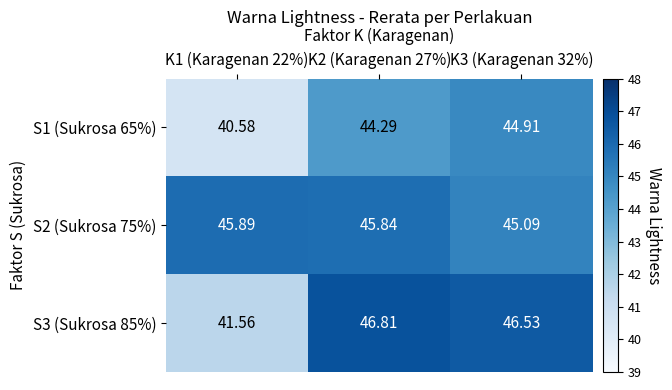

Is the value of S1 (Sukrosa 65%) at K2 (Karagenan 27%) greater than the value of S3 (Sukrosa 85%) at K1 (Karagenan 22%)?

Yes